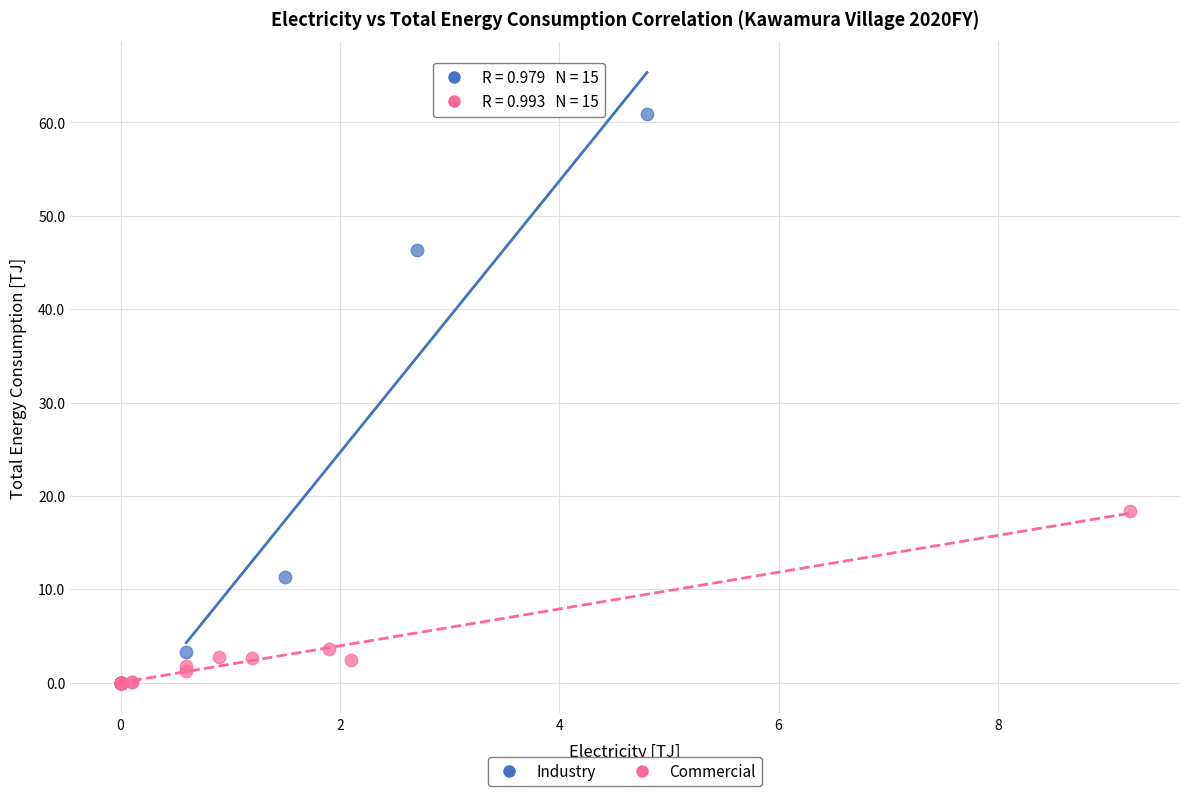

Which series reaches the maximum Y coordinate?

Industry